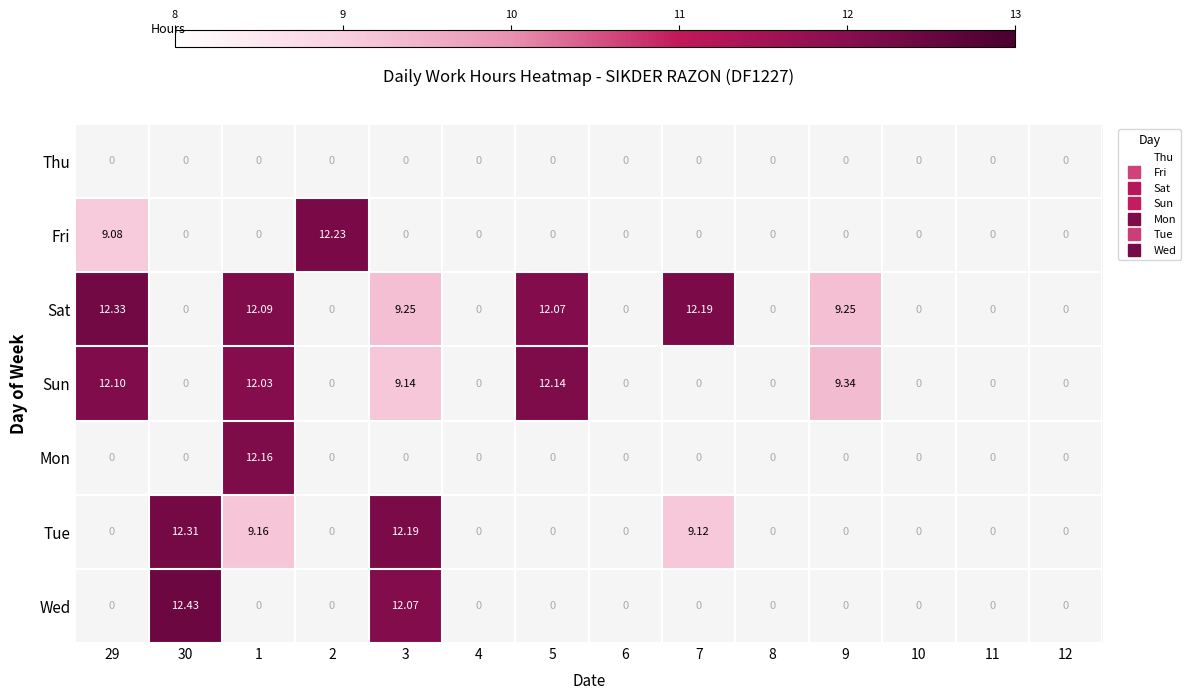

What is the highest value of the Fri series?

12.2